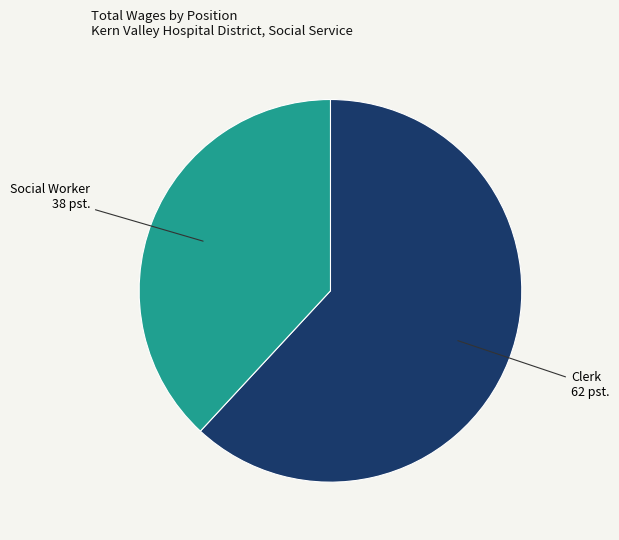

Do Clerk and Social Worker together represent more than half of the pie?

Yes